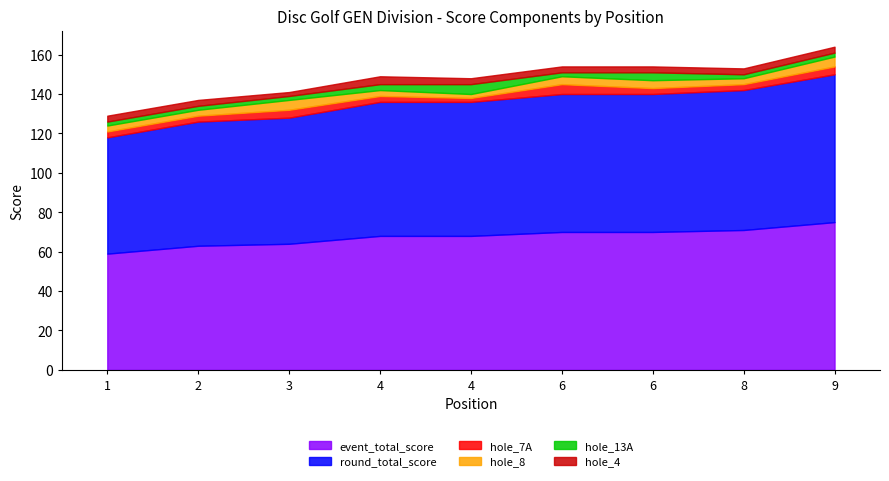

Which category has the highest value in the event_total_score series?

9